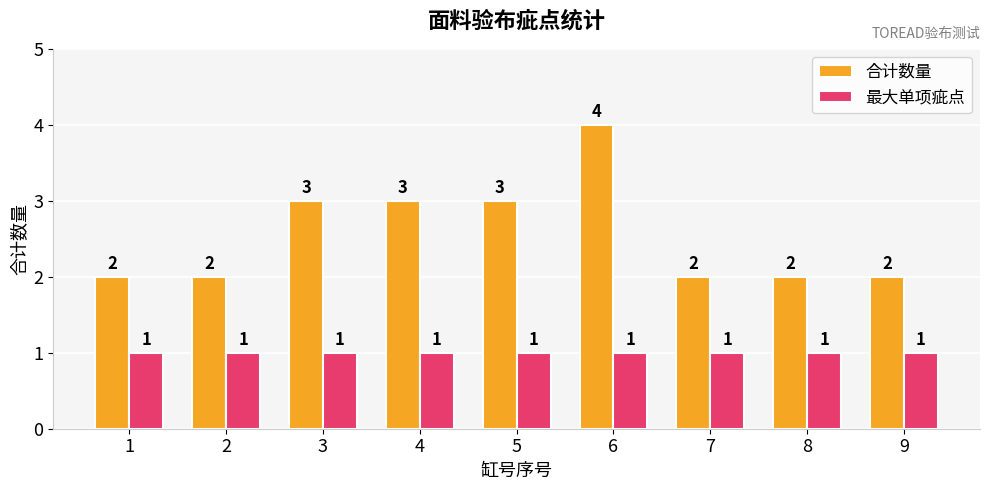

What is the highest value of the 合计数量 series?

4